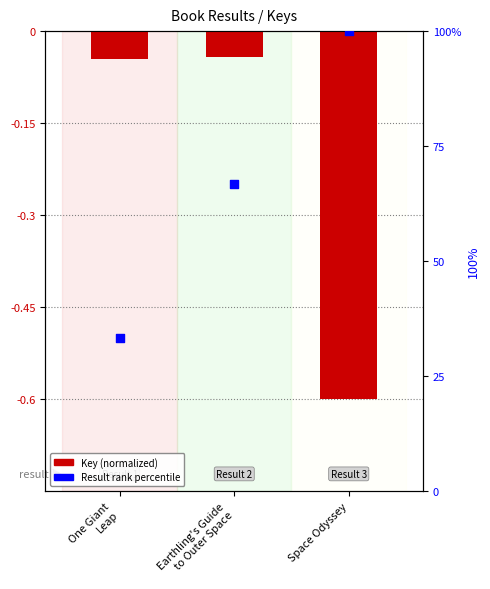

Is the value of Key (normalized) at Earthling's Guide
to Outer Space greater than the value of Result rank percentile at Space Odyssey?

No